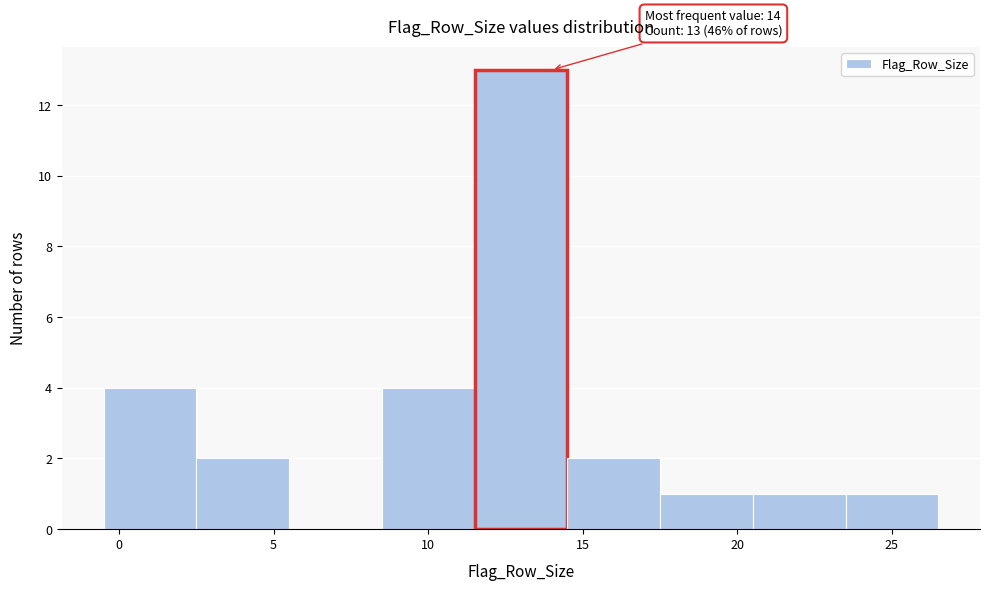

Over which range of the x-axis is the bar tallest?

11.5 to 14.5